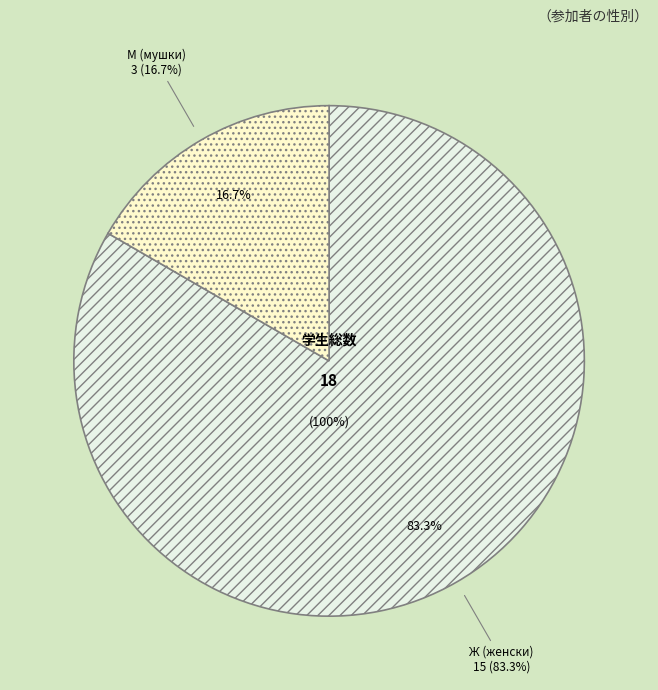

Which category has the smallest portion of the pie?

М